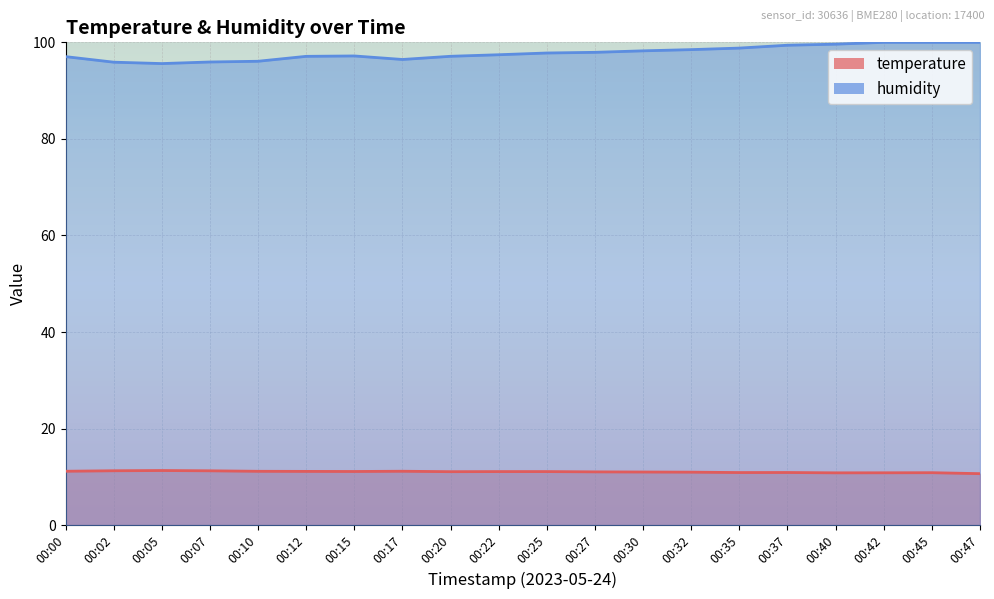

Reading left to right, what are all the values shown in this chart?

temperature: 11.2	11.3	11.3	11.2	11.2	11.1	11.1	11.2	11.1	11.1	11.1	11.0	11.0	11.0	10.9	10.9	10.8	10.8	10.9	10.7
humidity: 97.0	95.9	95.6	95.9	96.1	97.1	97.2	96.5	97.1	97.4	97.8	97.9	98.2	98.5	98.8	99.4	99.6	100.0	100.0	100.0